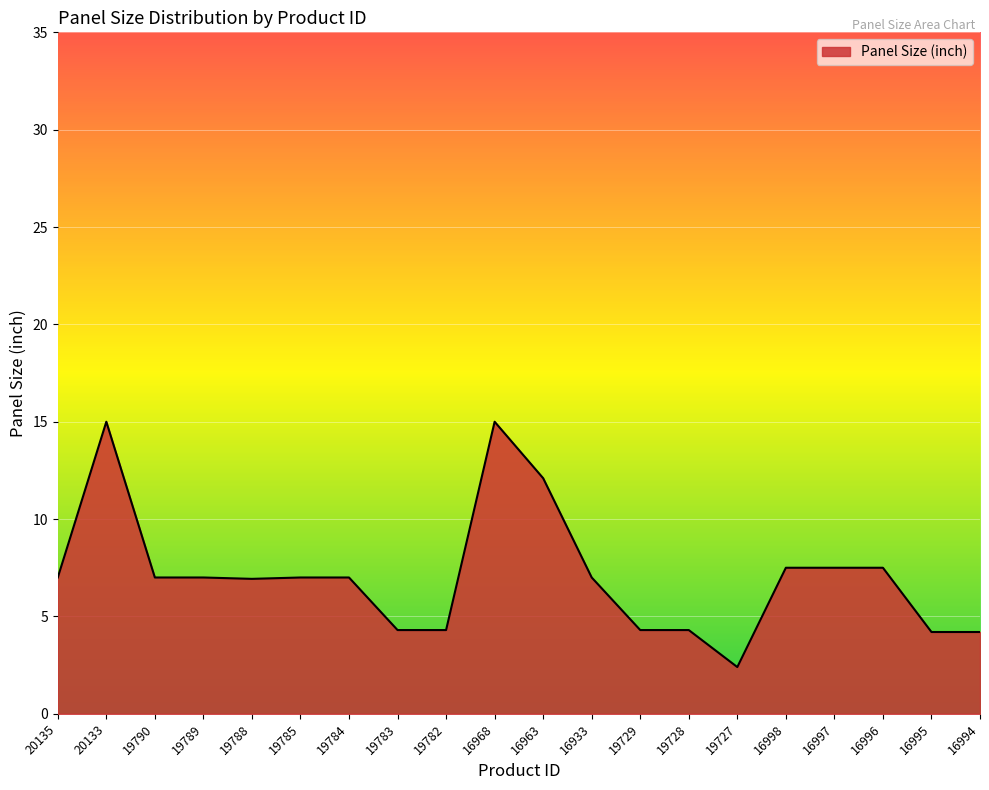

What is the change in value from 19783 to 16996?

+3.2